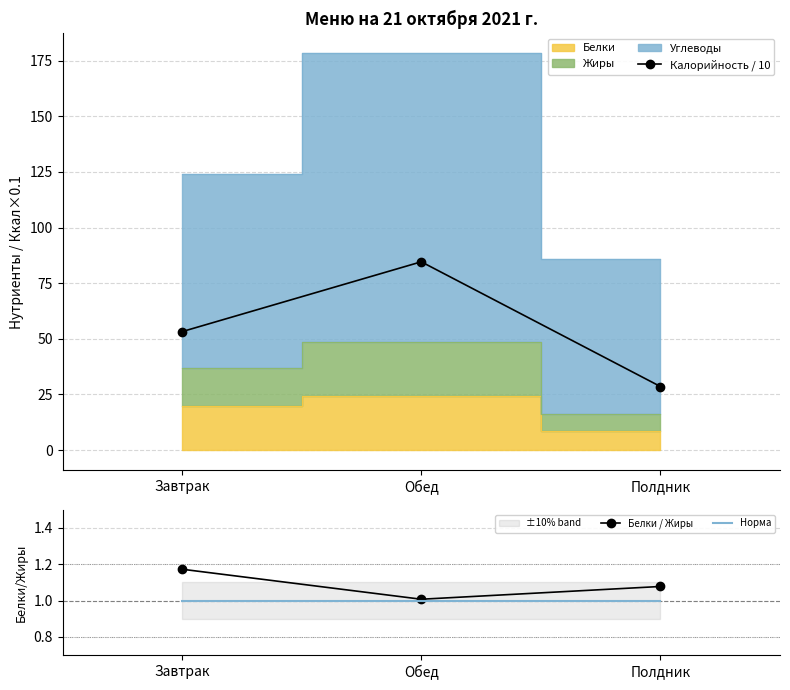

Between Обед and Полдник, which series saw the biggest shift?

Калорийность / 10